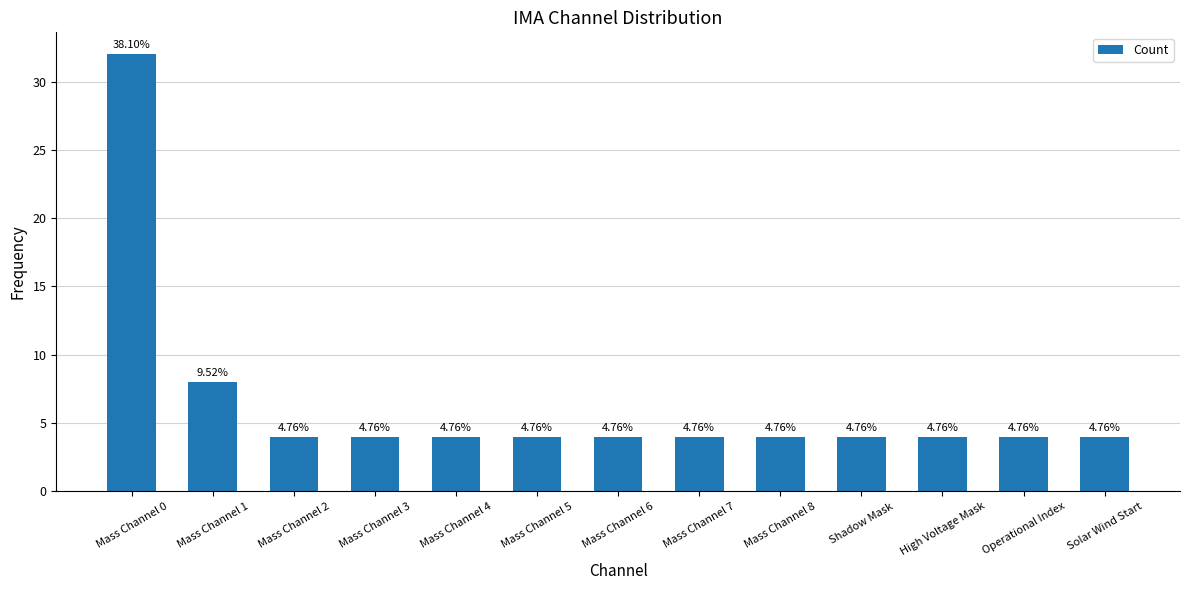

What is the difference between the second highest and second lowest values?

4